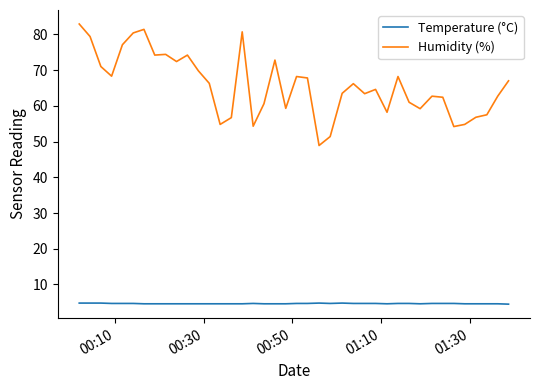

At how many categories does at least one series exceed 16?

40